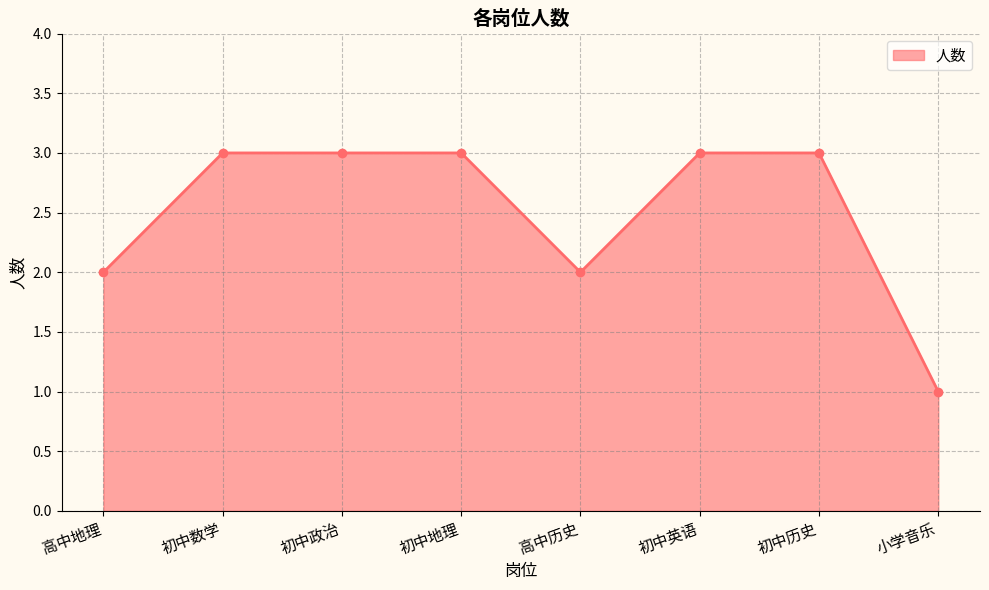

Reading left to right, what are all the values shown in this chart?

2	3	3	3	2	3	3	1